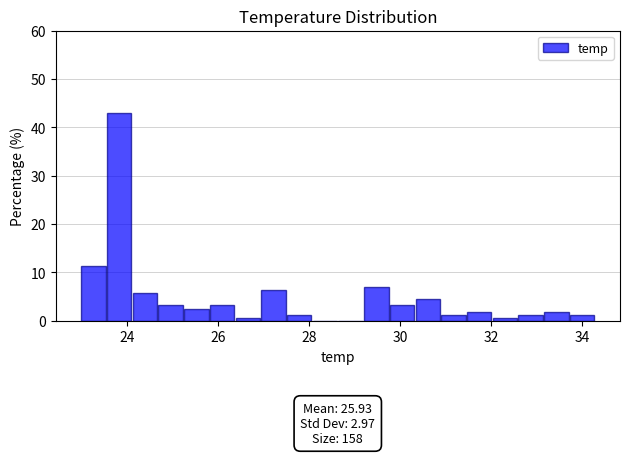

Read against the x-axis, roughly where is the centre of the tallest bar?

23.8